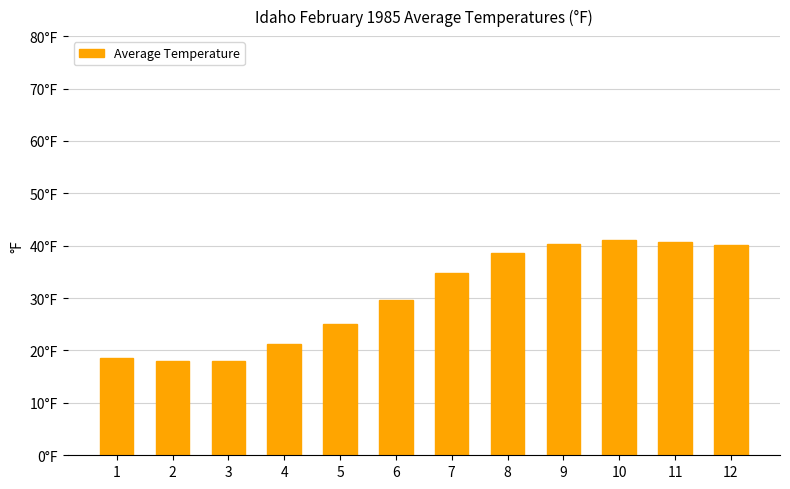

At which label is the value closest to 29?

6